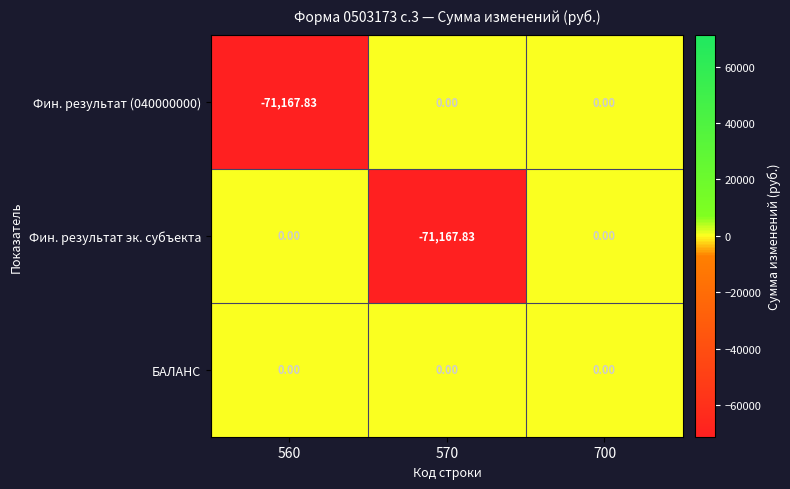

Is the value of Фин. результат (040000000) at 570 greater than the value of Фин. результат эк. субъекта at 570?

Yes